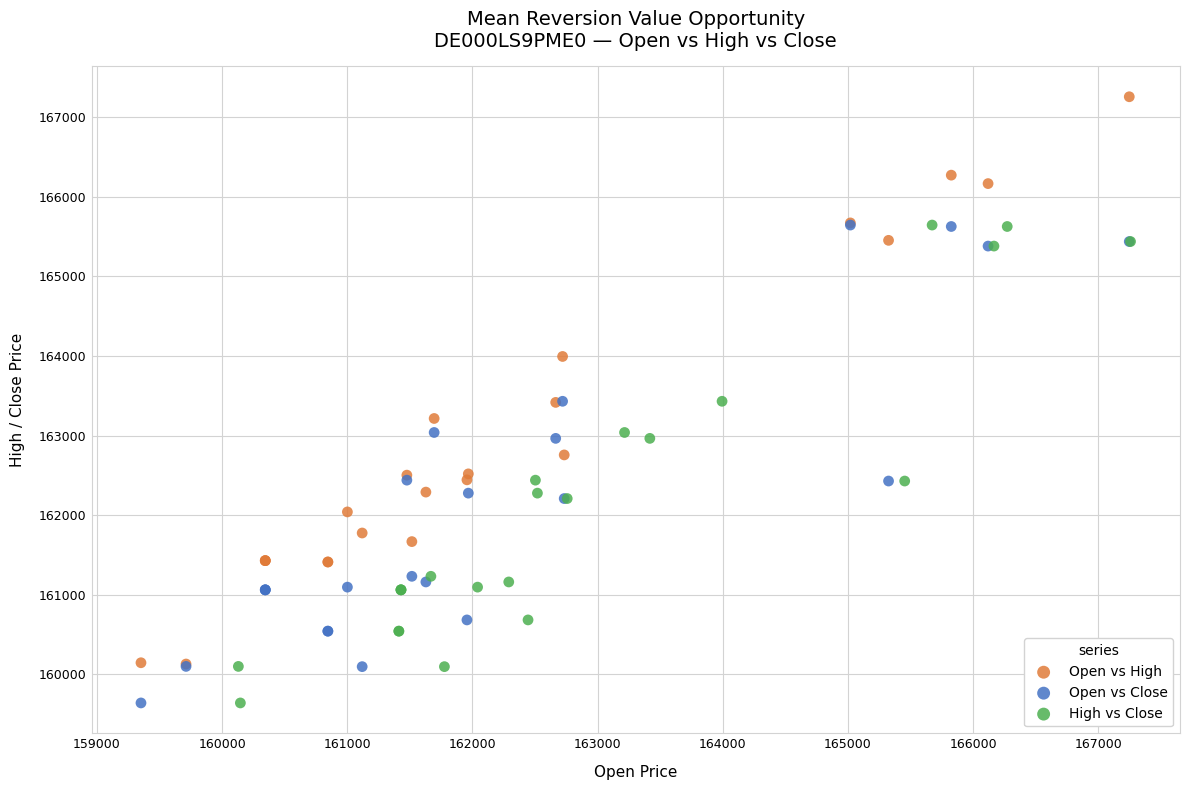

Which series has the widest spread of Y values?

Open vs High